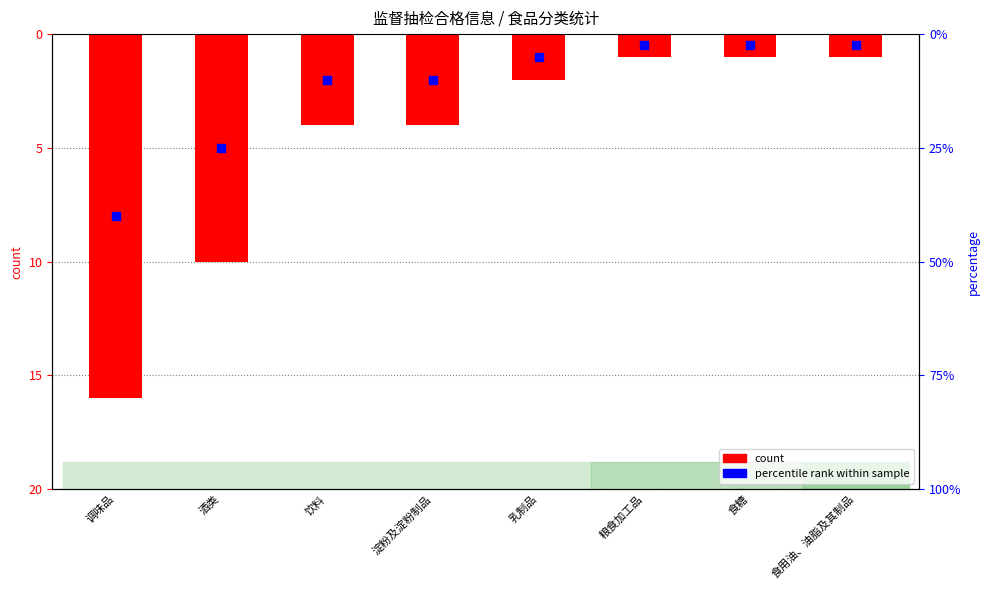

Which series contains the highest Y value?

percentile rank within sample